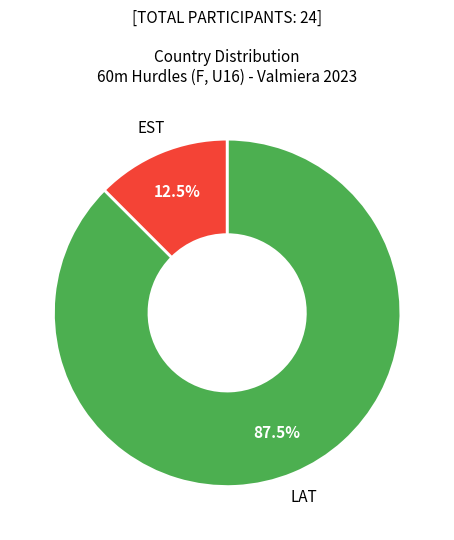

How many slices are in this pie chart?

2